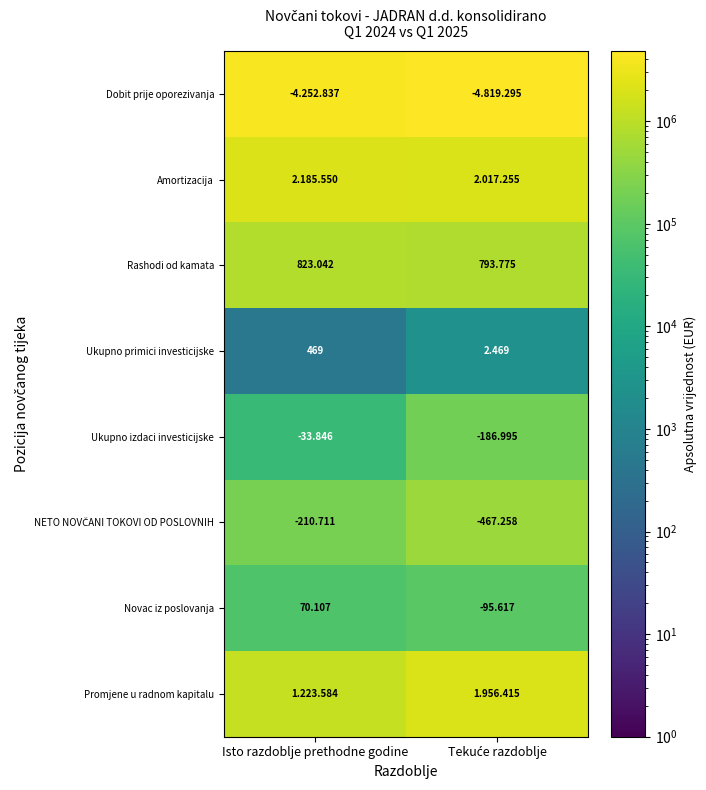

The value of Amortizacija at Tekuće razdoblje is 2017255. True or false?

True